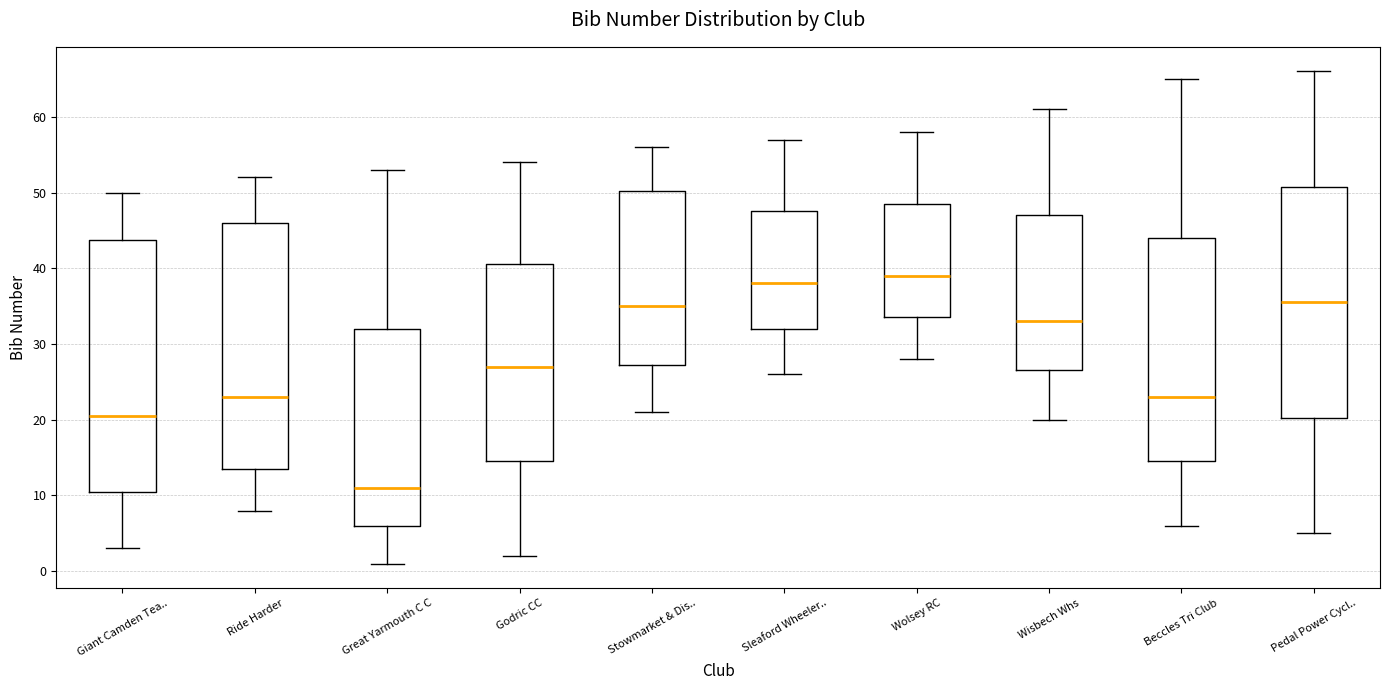

Where does the upper whisker of the box for Godric CC end on the y-axis? The values are not printed on the chart, so give them approximately, as read against the axis.

54